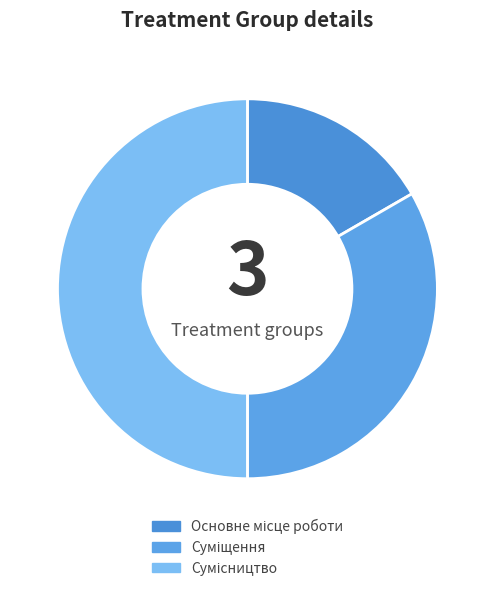

How many slices are in this pie chart?

3